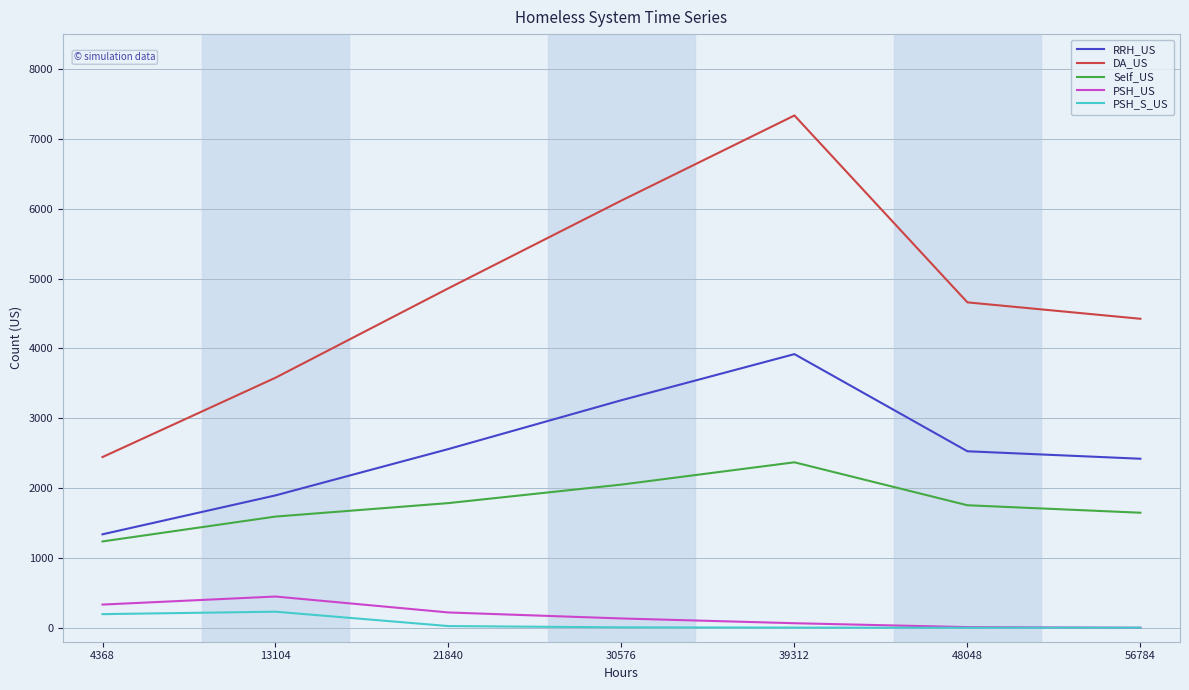

What are all the series names shown in the legend?

RRH_US, DA_US, Self_US, PSH_US, PSH_S_US